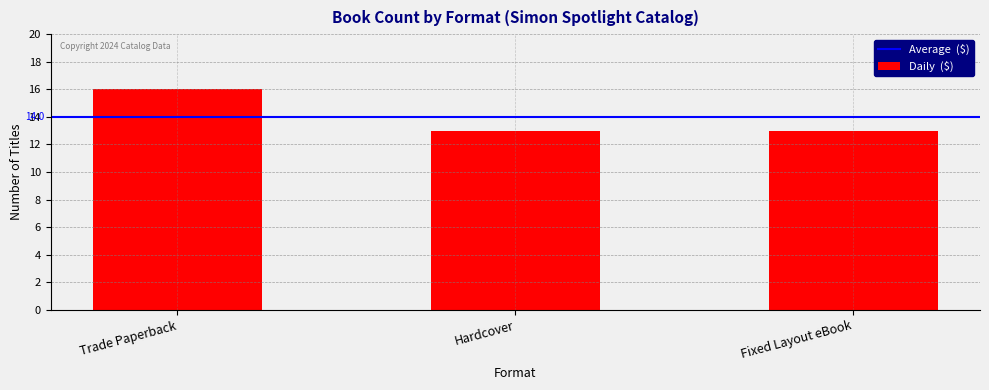

How many values are between 13 and 16?

3